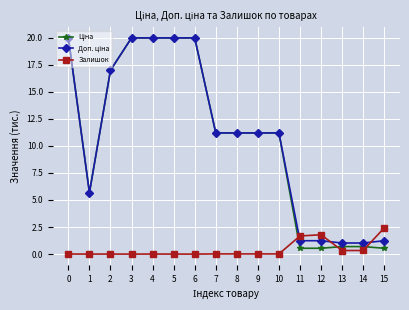

Which category has the highest value in the Залишок series?

15